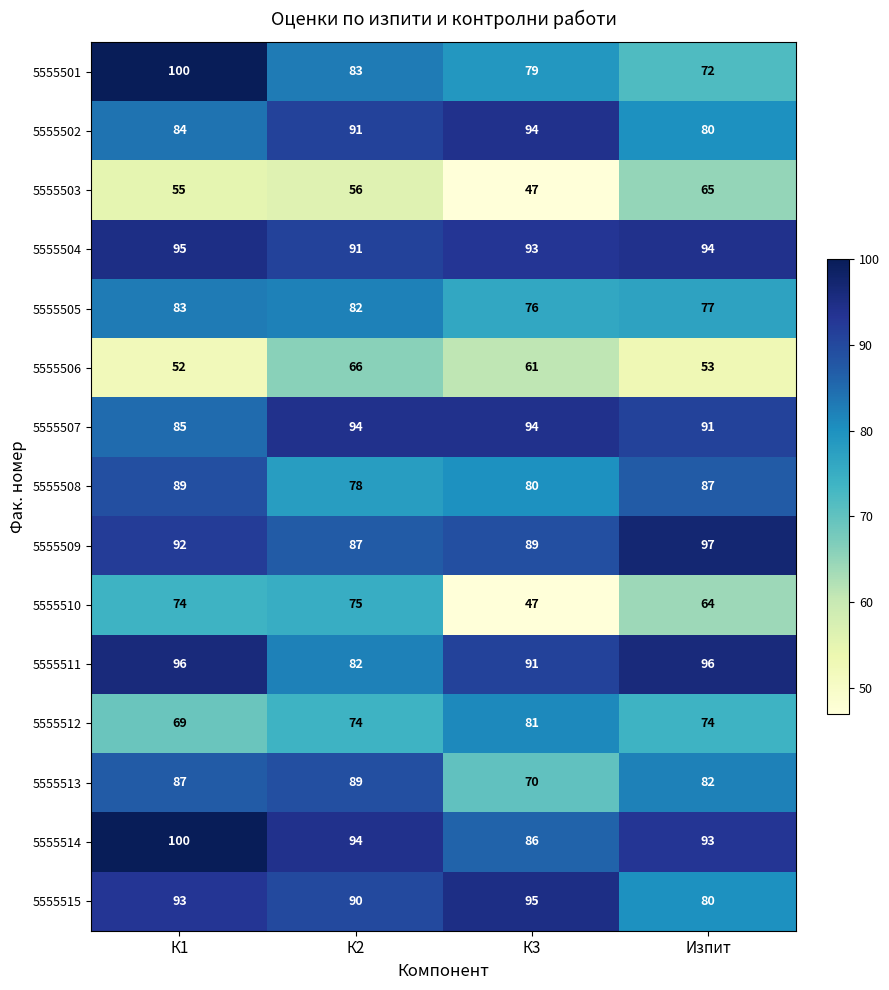

At which label does 5555508 reach its peak?

К1